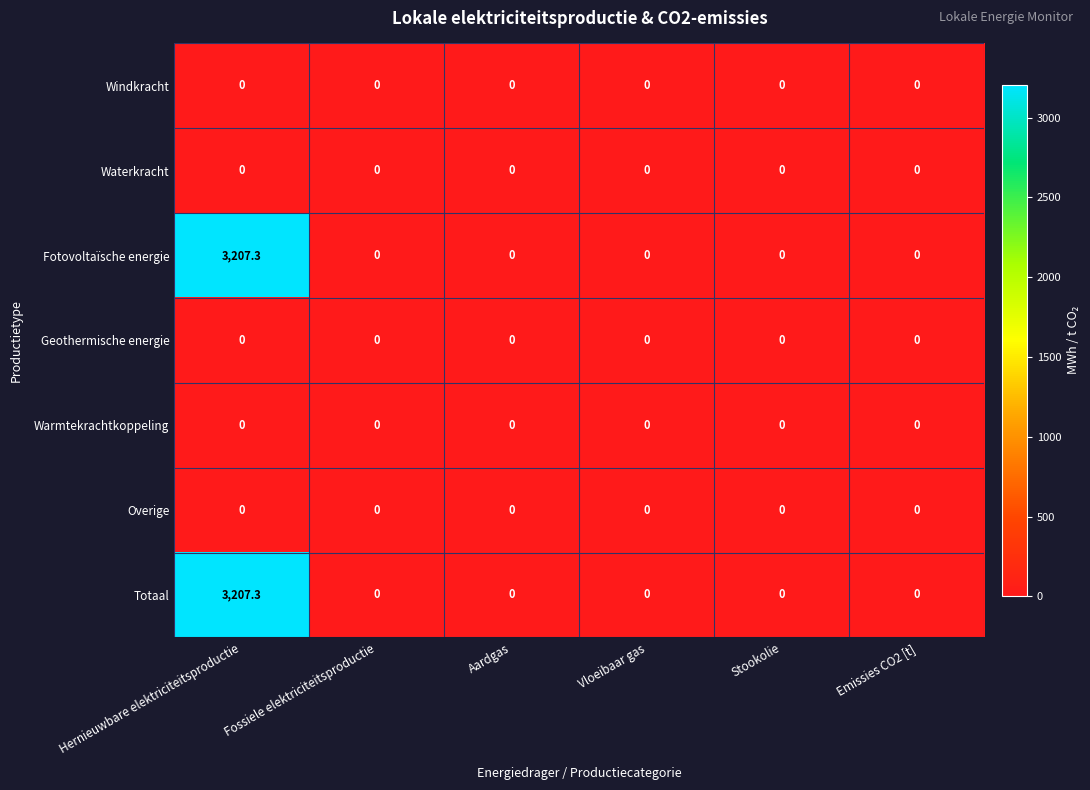

At which category is the sum across all series the highest?

Hernieuwbare elektriciteitsproductie